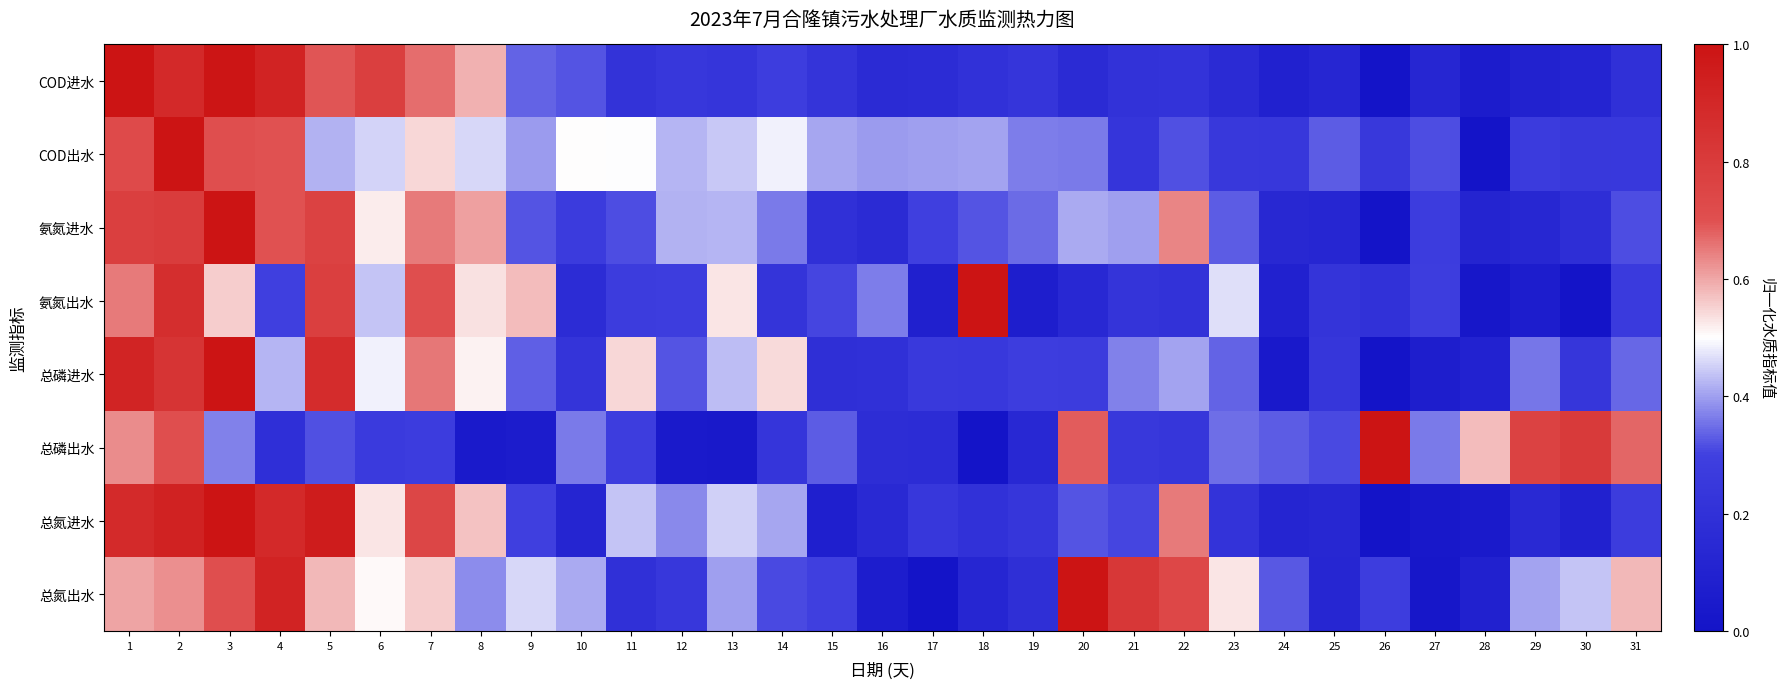

What is the difference between the highest and lowest values at 31?

0.5